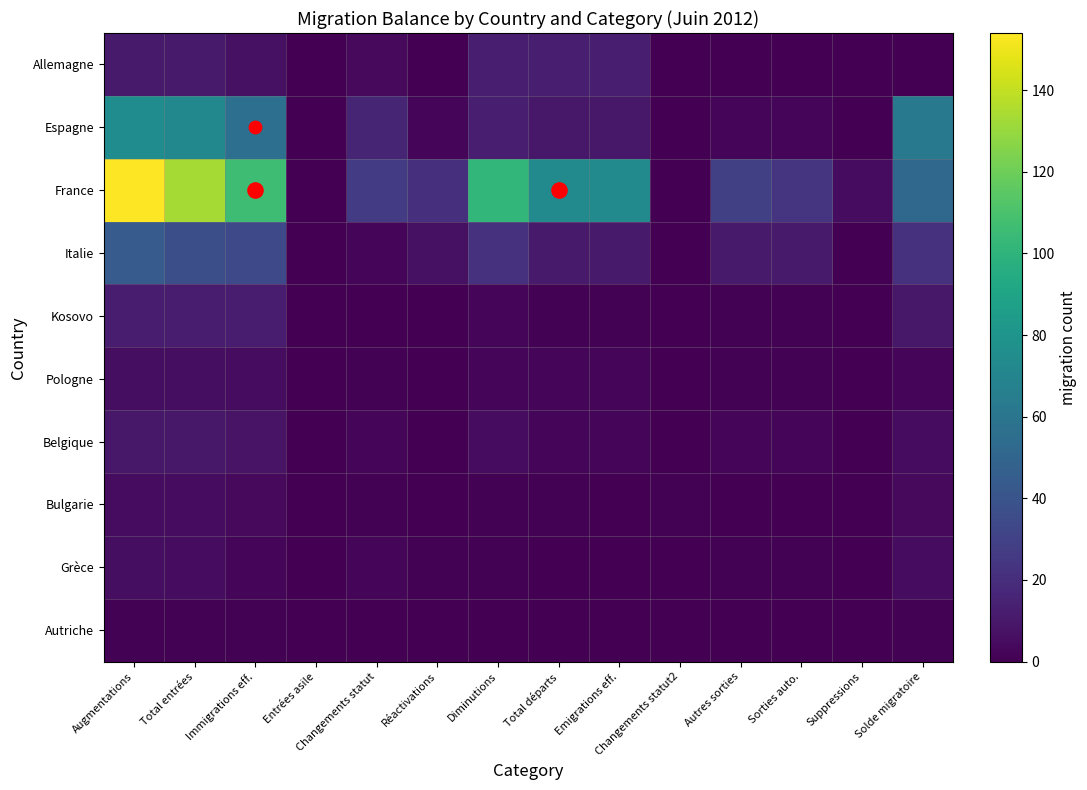

List the series in order of their peak value, highest first.

France, Espagne, Italie, Allemagne, Kosovo, Belgique, Pologne, Grèce, Bulgarie, Autriche